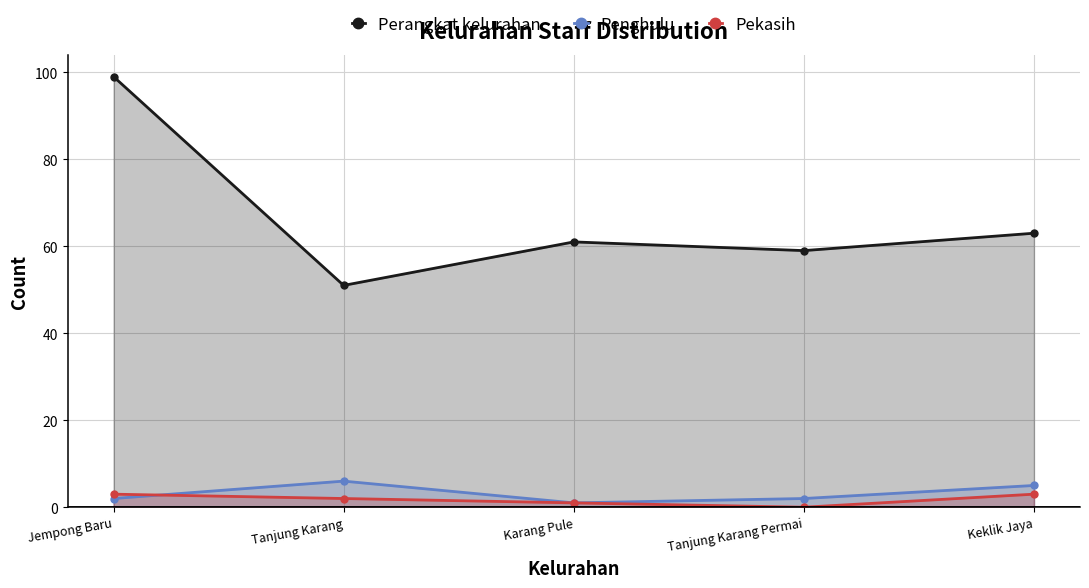

Between Tanjung Karang and Karang Pule, which series saw the biggest shift?

Perangkat kelurahan